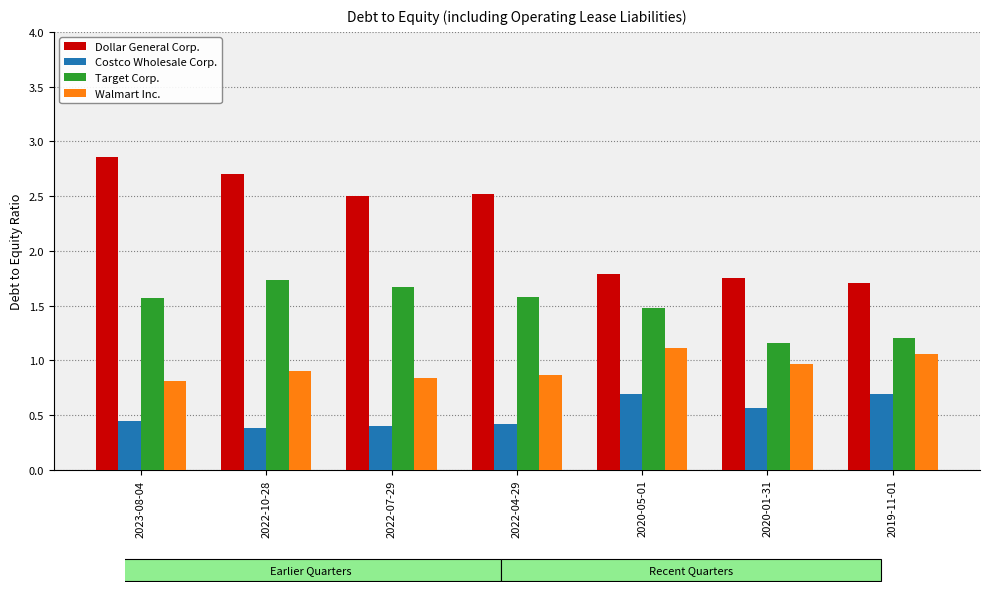

Does the chart contain stacked bars?

No